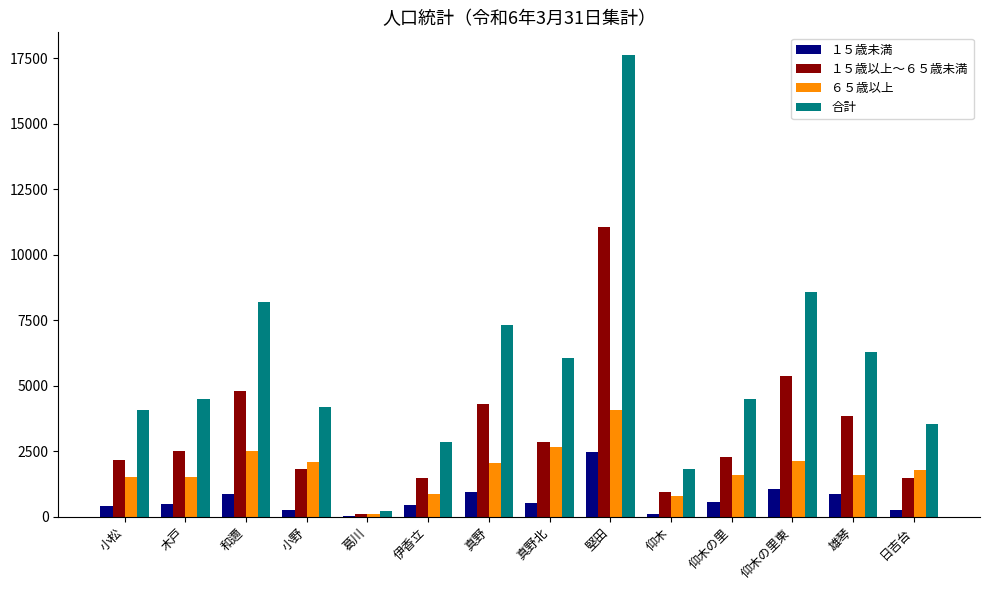

How many distinct data groups are displayed?

4